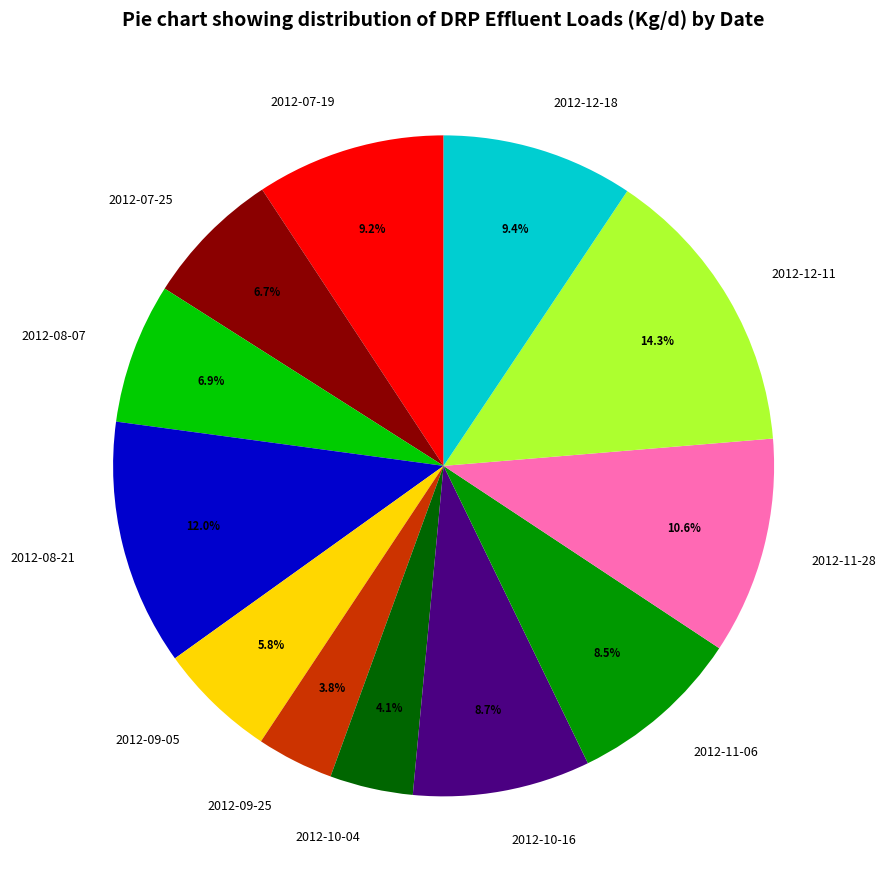

Approximately how many times larger is the value at 2012-12-11 compared to 2012-10-16?

1.6